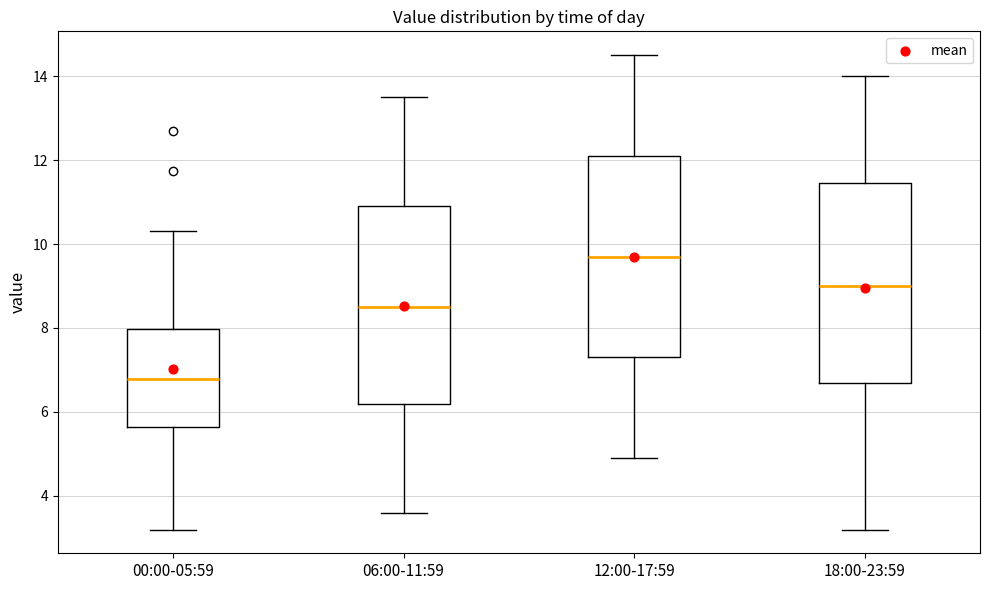

Reading left to right, read every box against the y-axis: the position of its median line, the range the box covers, and the ends of its whiskers. The values are not printed on the chart, so give them approximately, as read against the axis.

00:00-05:59: median 6.8, box 5.6 to 8.0, whiskers 3.2 to 10.4
06:00-11:59: median 8.6, box 6.2 to 11.0, whiskers 3.6 to 13.6
12:00-17:59: median 9.8, box 7.4 to 12.2, whiskers 5.0 to 14.6
18:00-23:59: median 9.0, box 6.8 to 11.4, whiskers 3.2 to 14.0